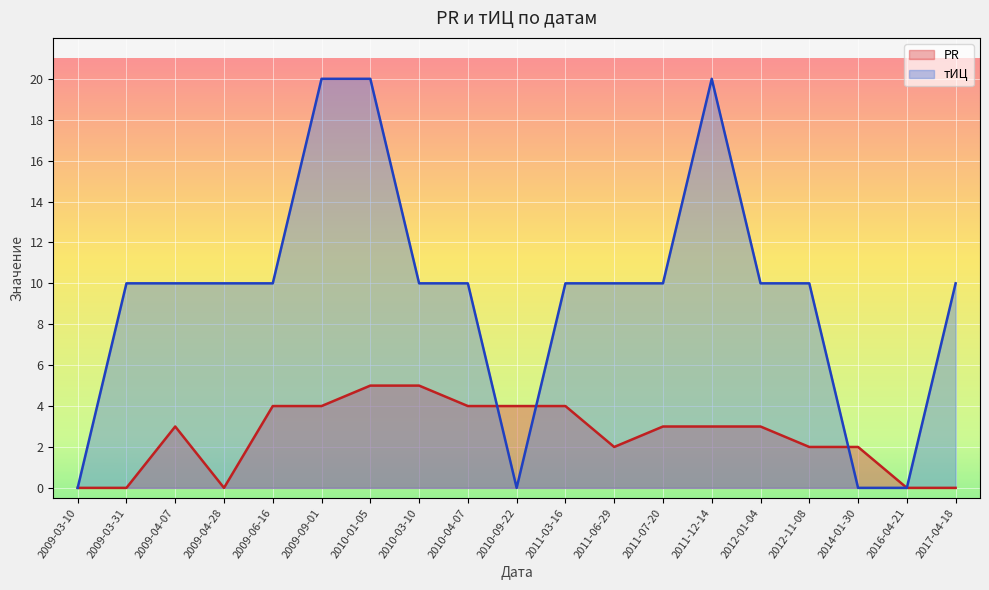

How many data points in тИЦ are above 10?

3